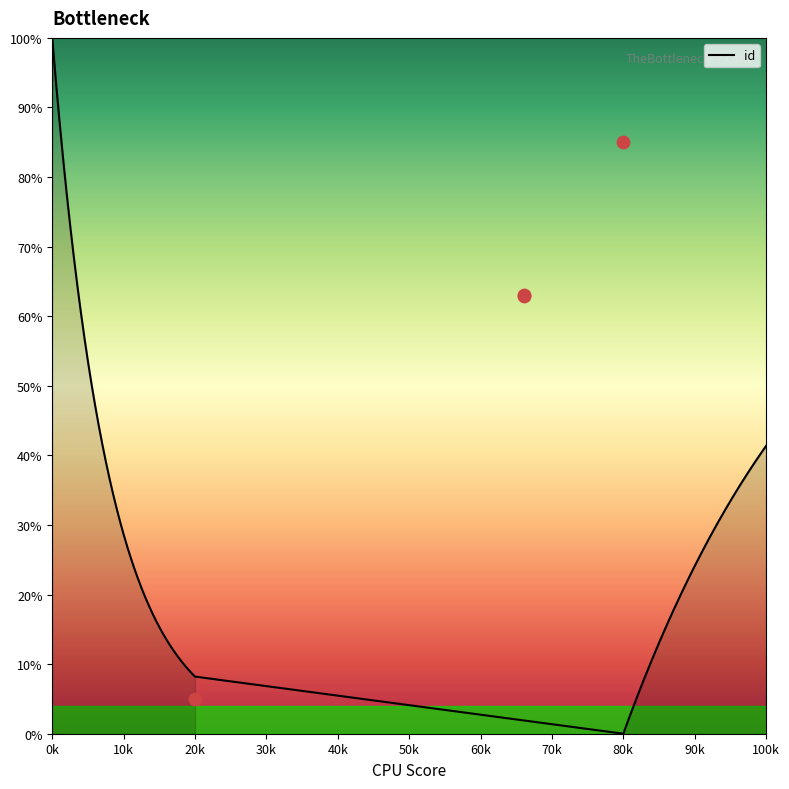

Approximately how many times larger is the value at 6684 compared to 6361?

12.6